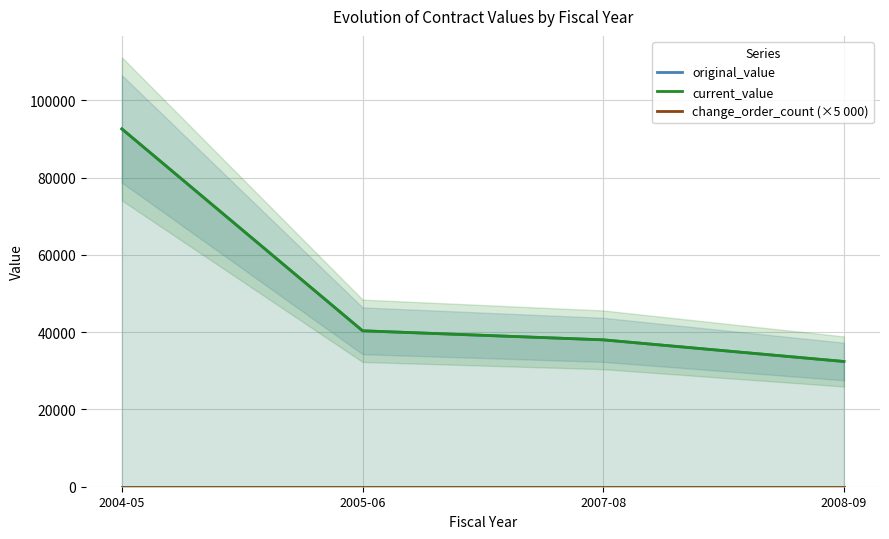

Between 2004-05 and 2008-09, which series saw the biggest shift?

original_value